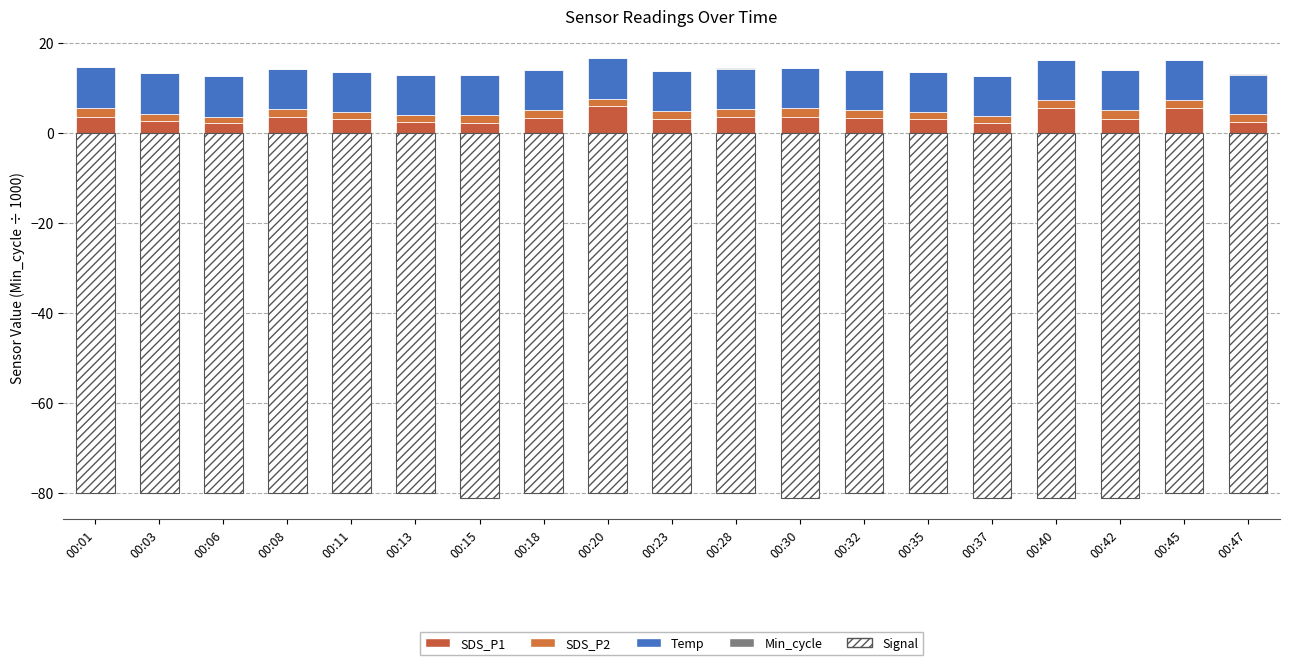

How many data points in SDS_P1 are less than 3?

8